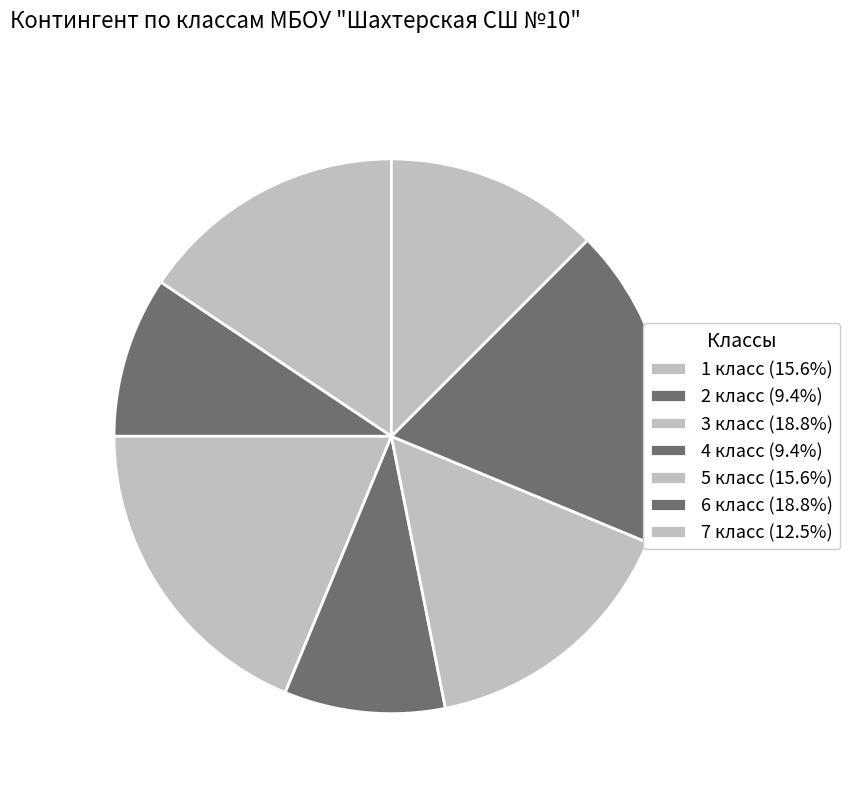

How many segments does this pie chart have?

7